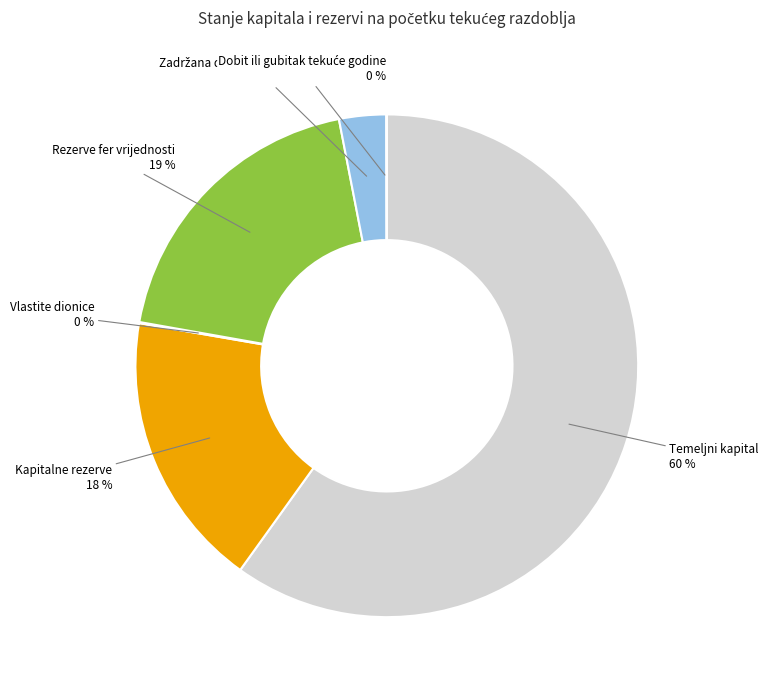

To the nearest percent, what portion does Temeljni kapital represent?

60%